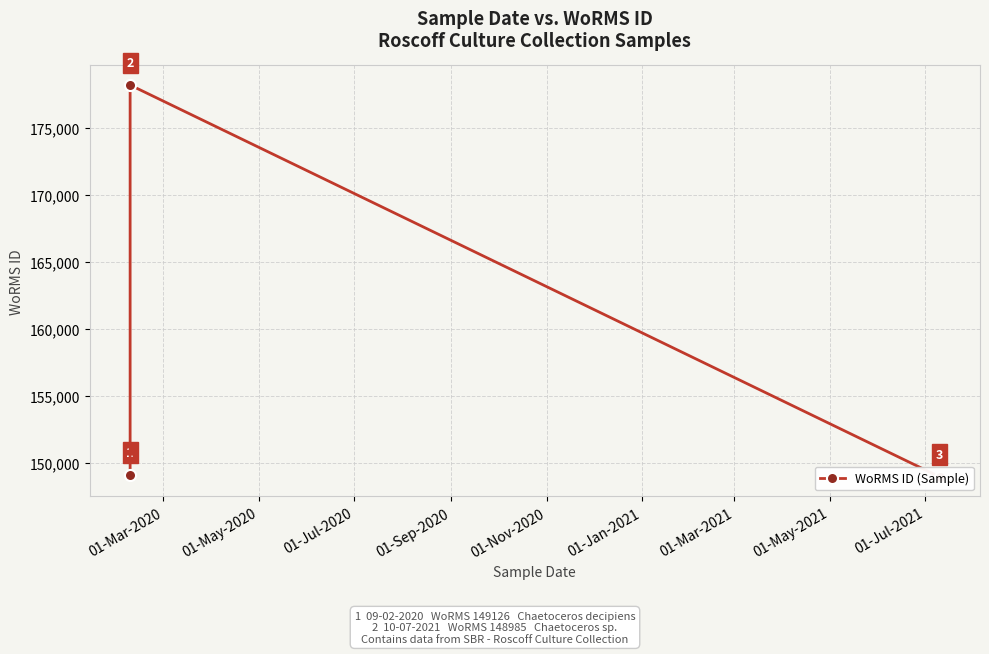

The chart shows a value of 43410 at 01-Mar-2020. True or false?

False